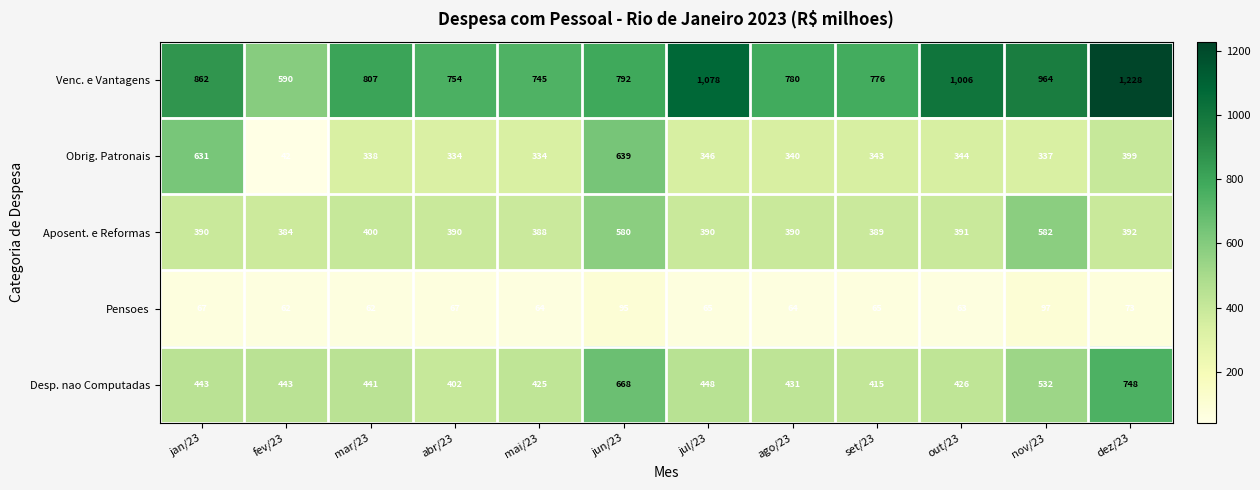

What is the difference between the Aposent. e Reformas values at nov/23 and out/23?

191